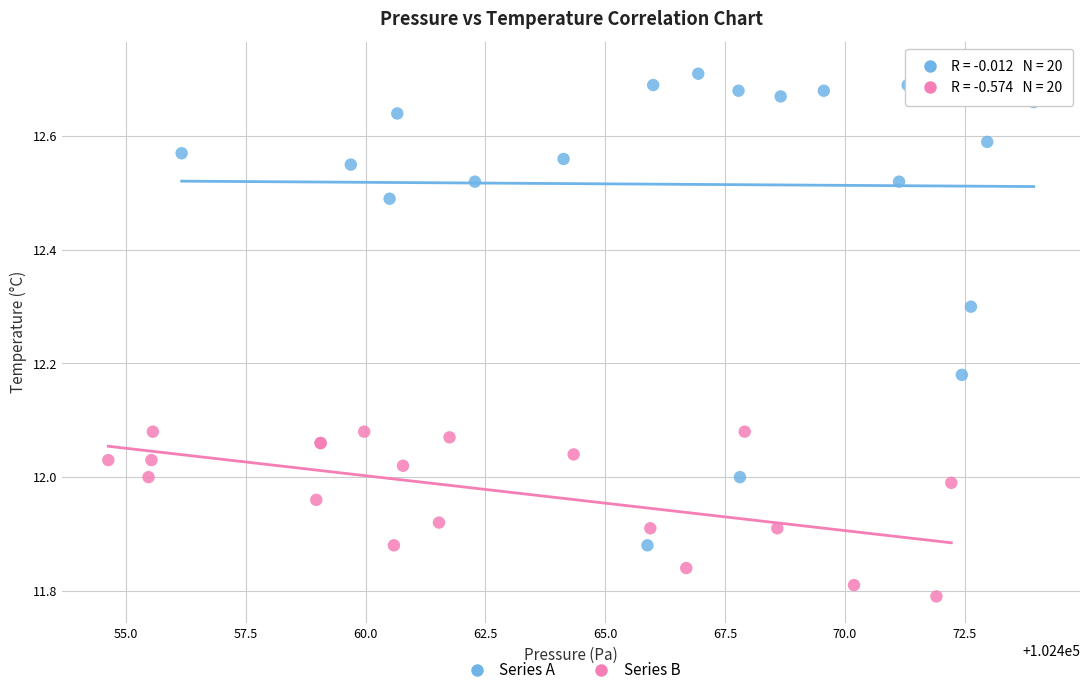

Which series contains the lowest Y value?

Series B